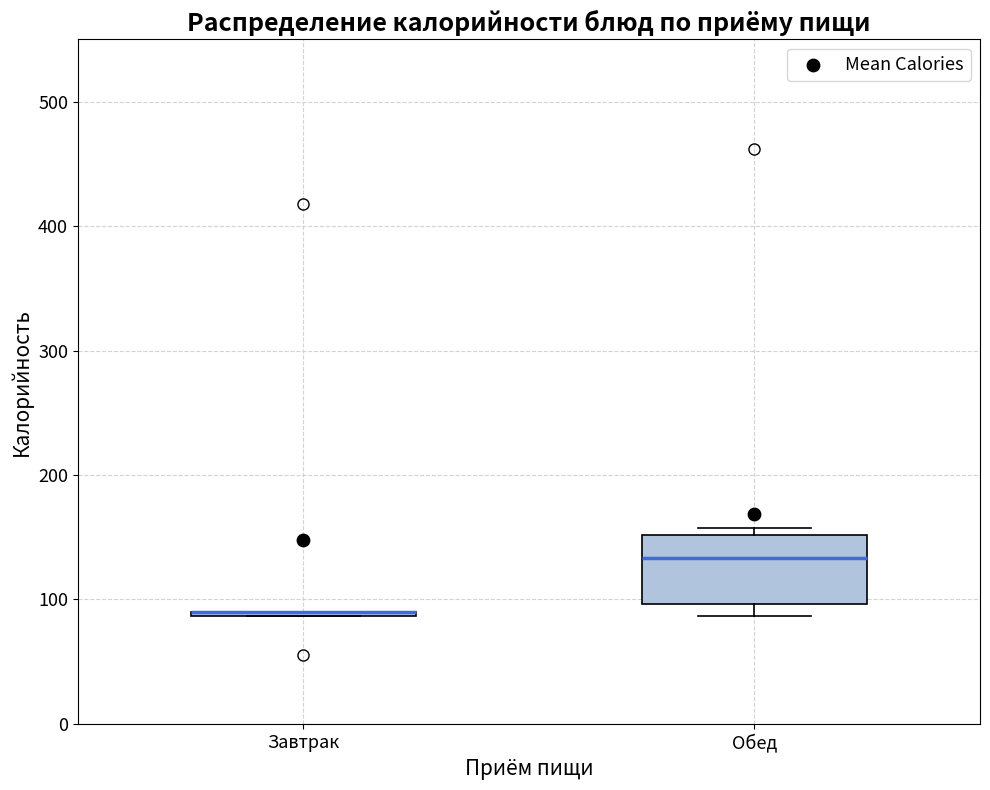

Which box is the tallest, from its lower edge to its upper edge?

Обед